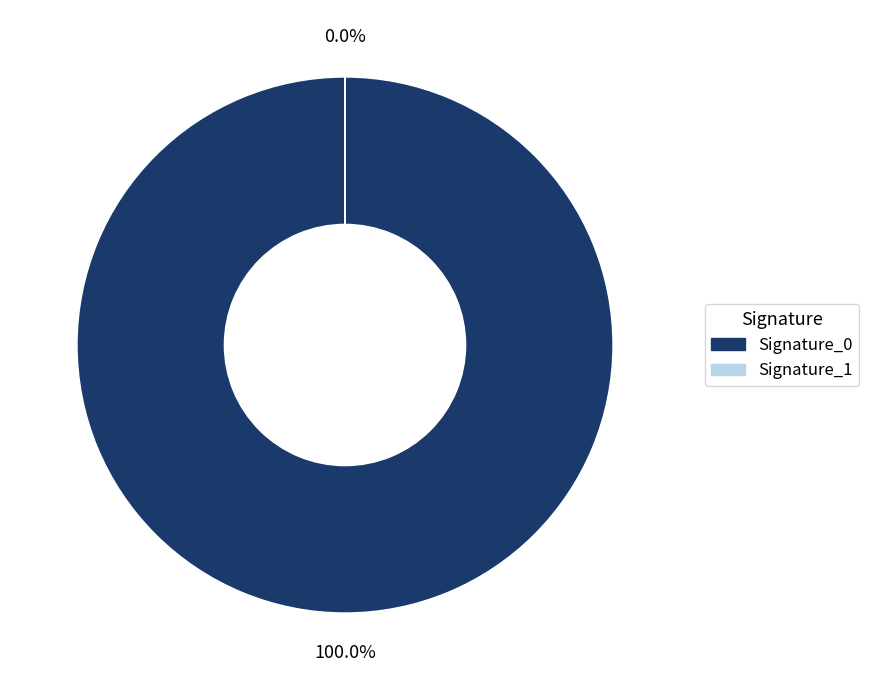

What is the largest slice in the pie chart?

Signature_0